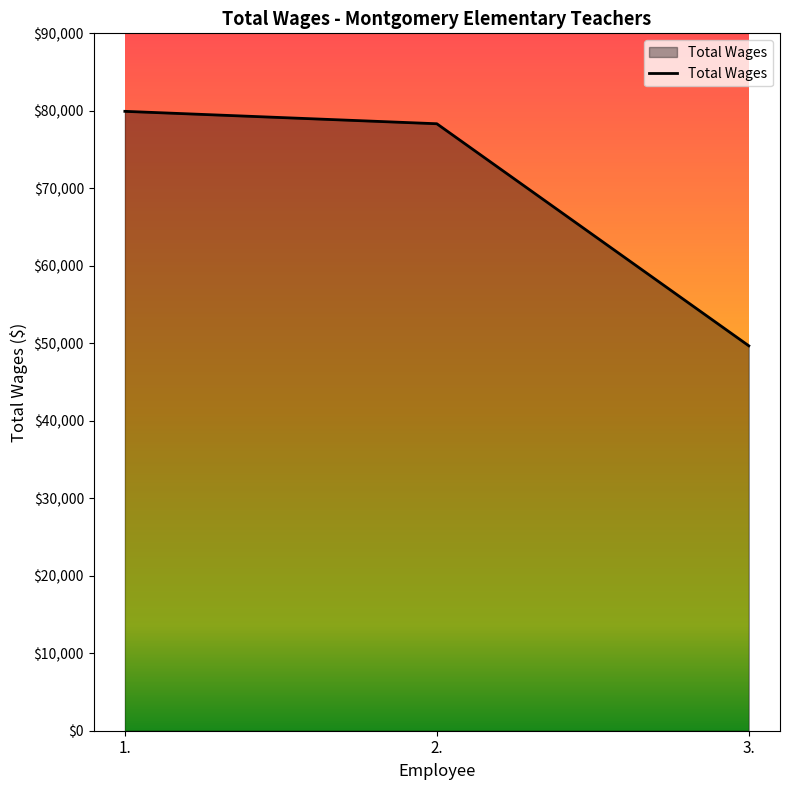

What is the minimum value shown in the chart?

49674